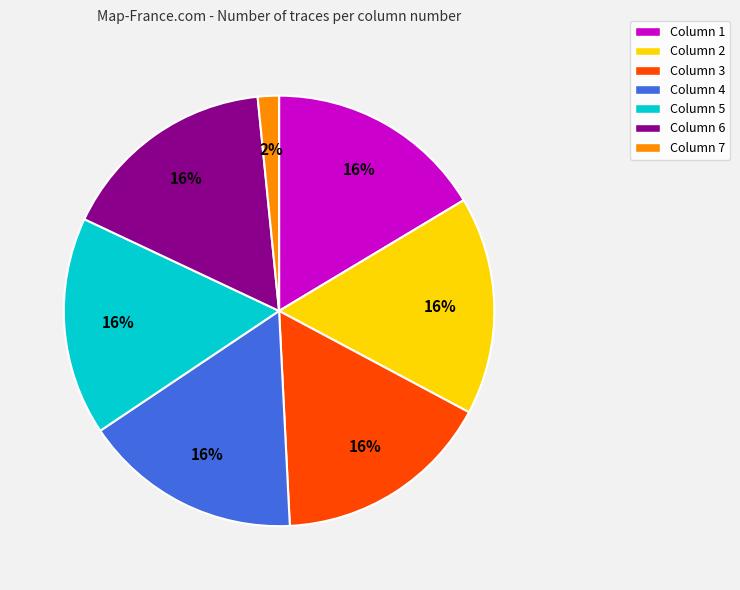

What is the ratio of the value at Column 3 to the value at Column 6?

1.0